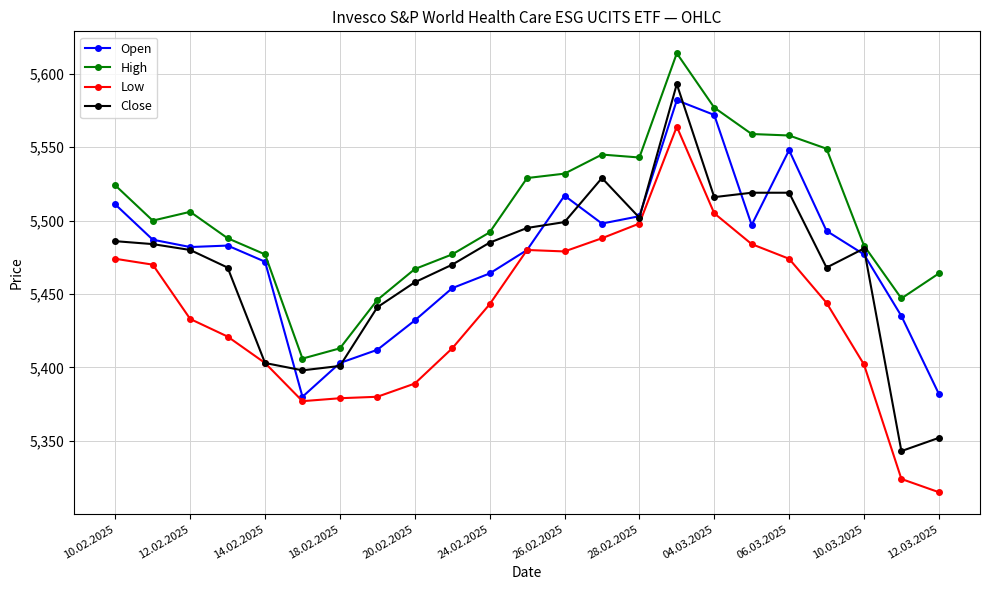

What is the maximum value shown in the chart?

5614